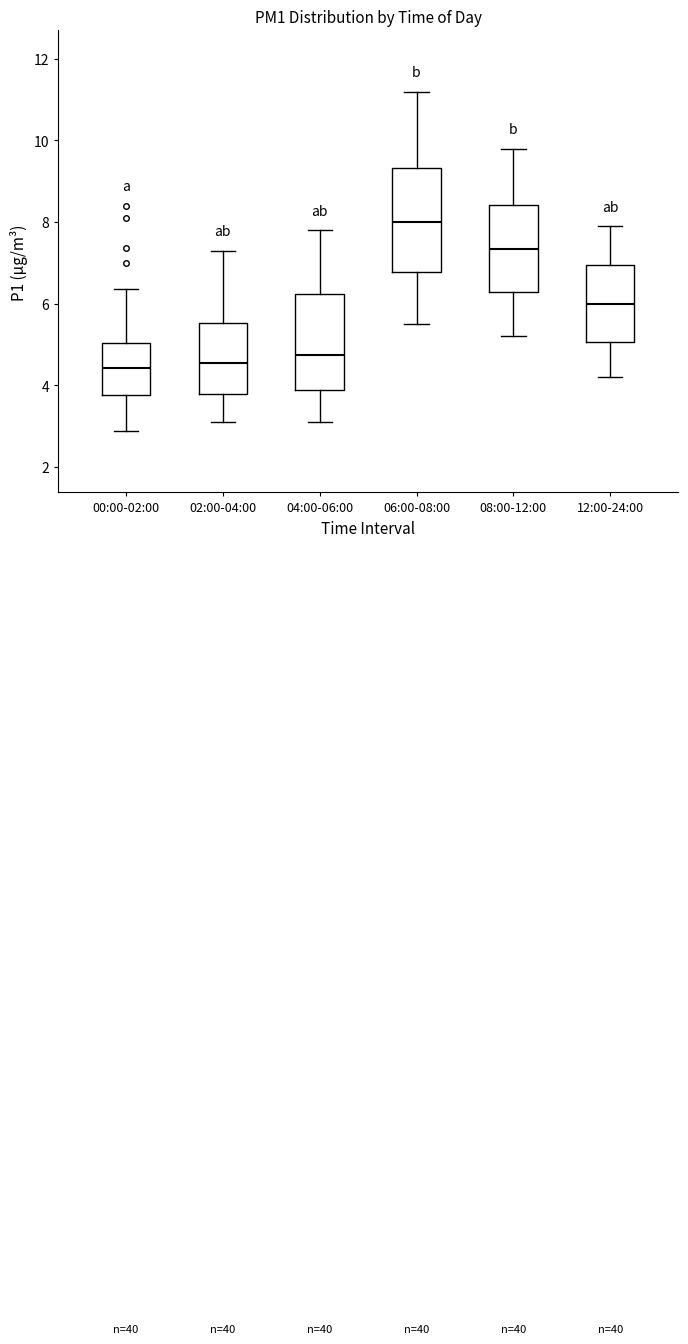

Which box is the tallest, from its lower edge to its upper edge?

06:00-08:00